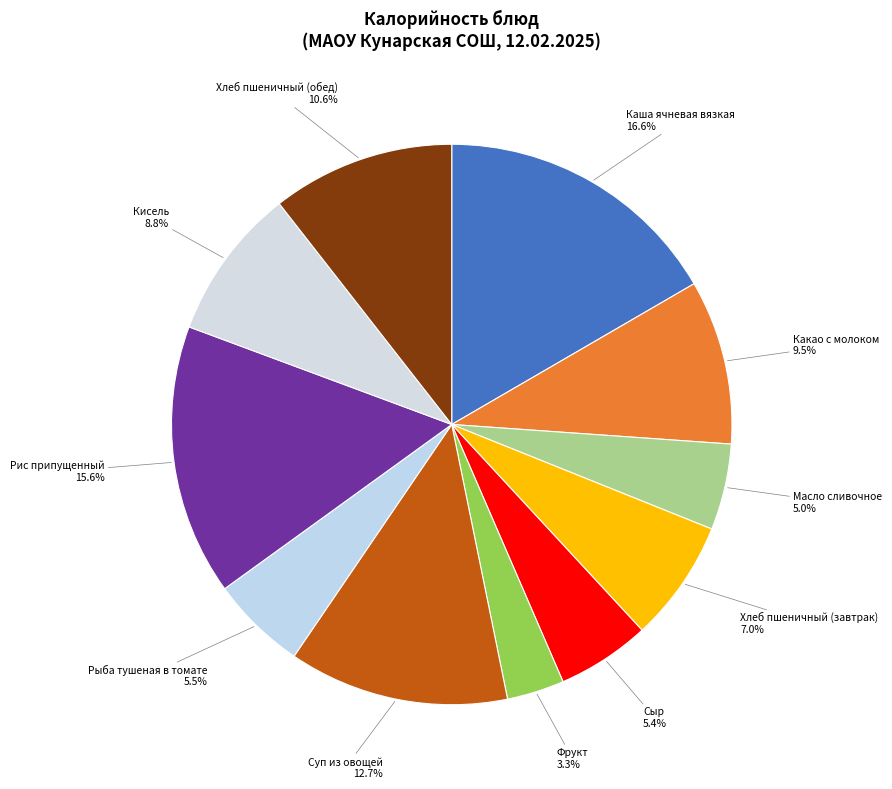

Which slice is the largest?

Каша ячневая вязкая